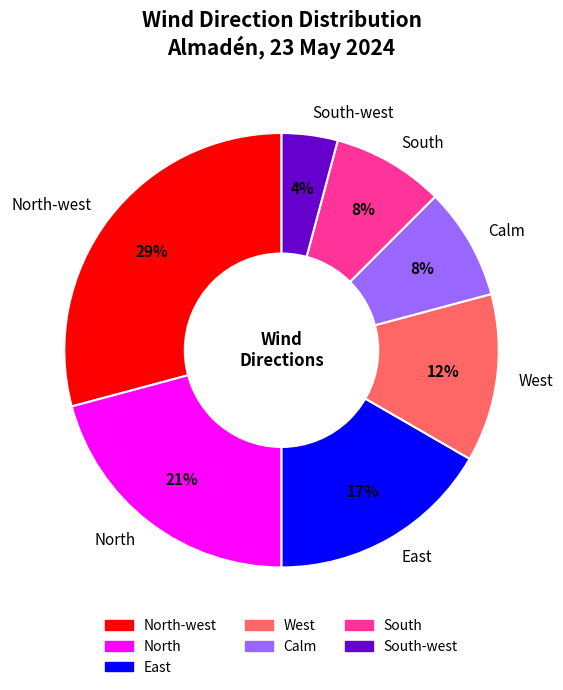

Which slice is the smallest?

South-west